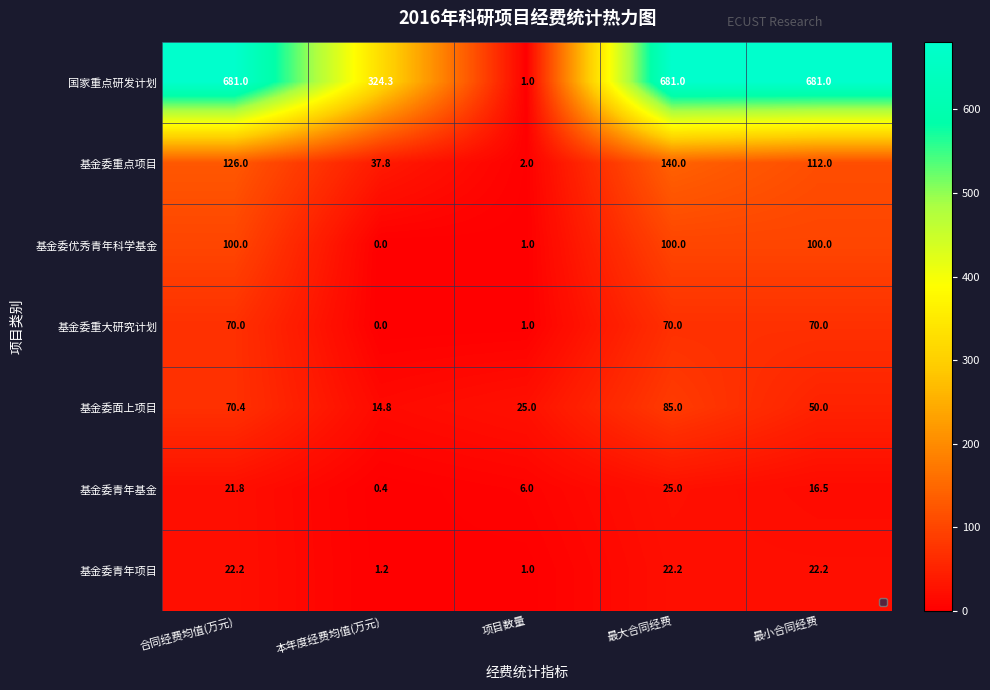

Which series has the widest spread of values?

国家重点研发计划